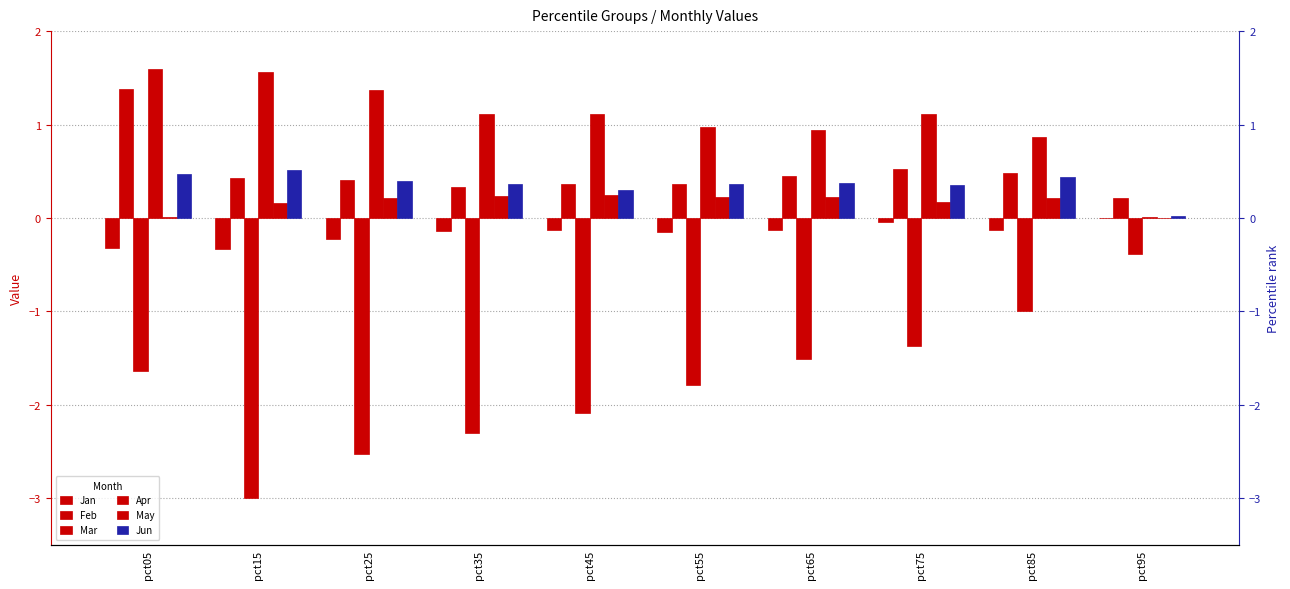

Which series has the widest spread of values?

Mar